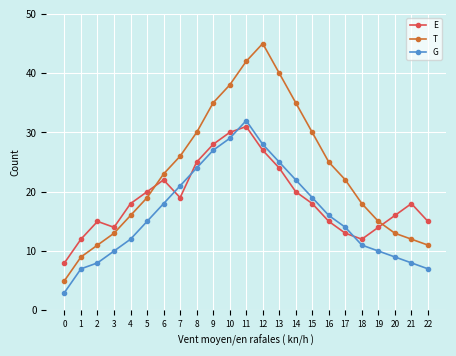

How many intersections are there between E and T?

2